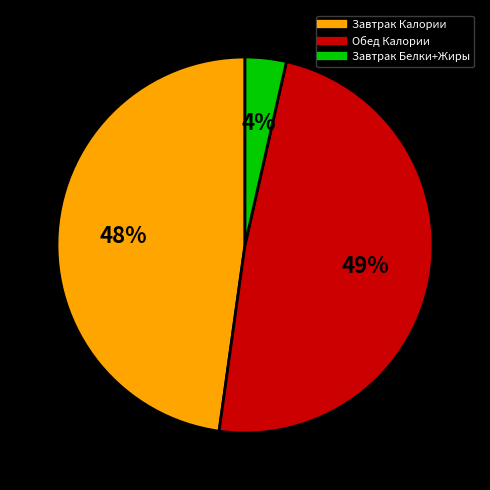

To the nearest percent, what is the difference between the largest and smallest slice percentages?

45%